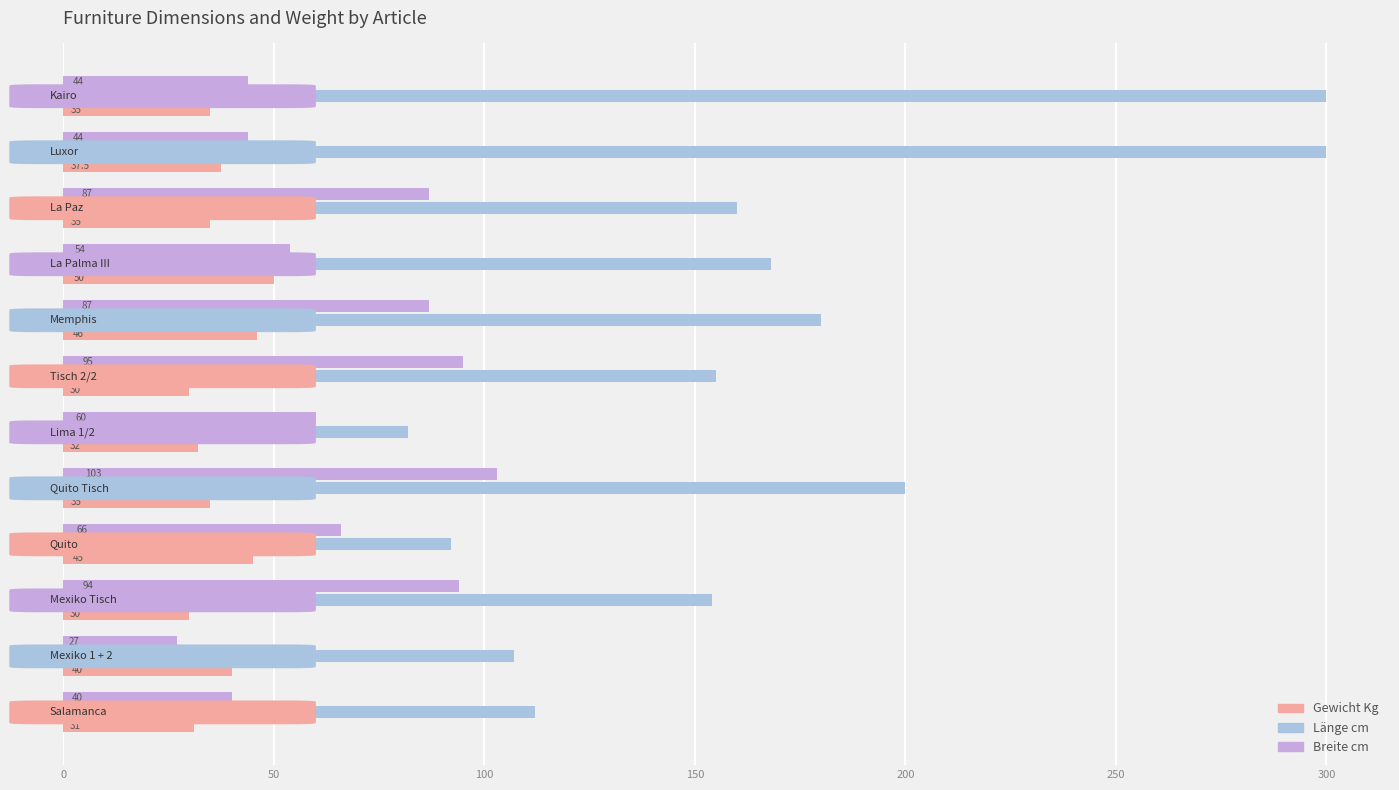

Which series has the widest spread of values?

Länge cm